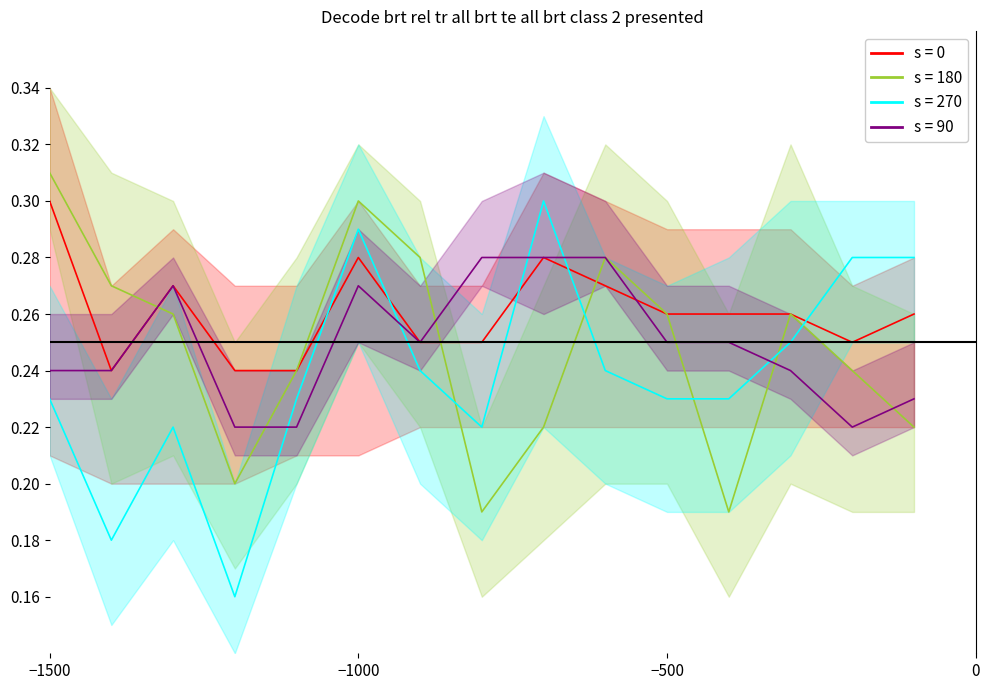

Which label corresponds to the largest value in the chart?

−1500